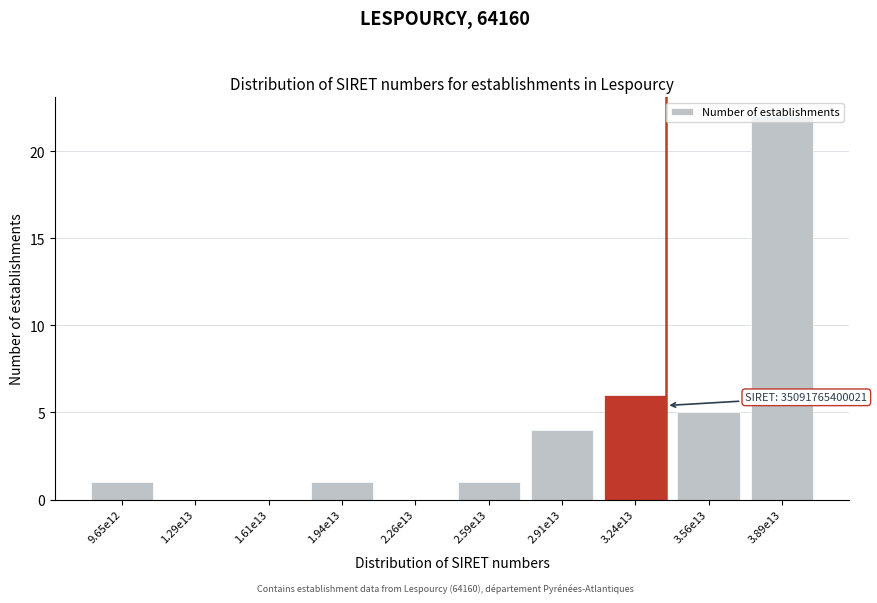

What is the maximum value shown in the chart?

22